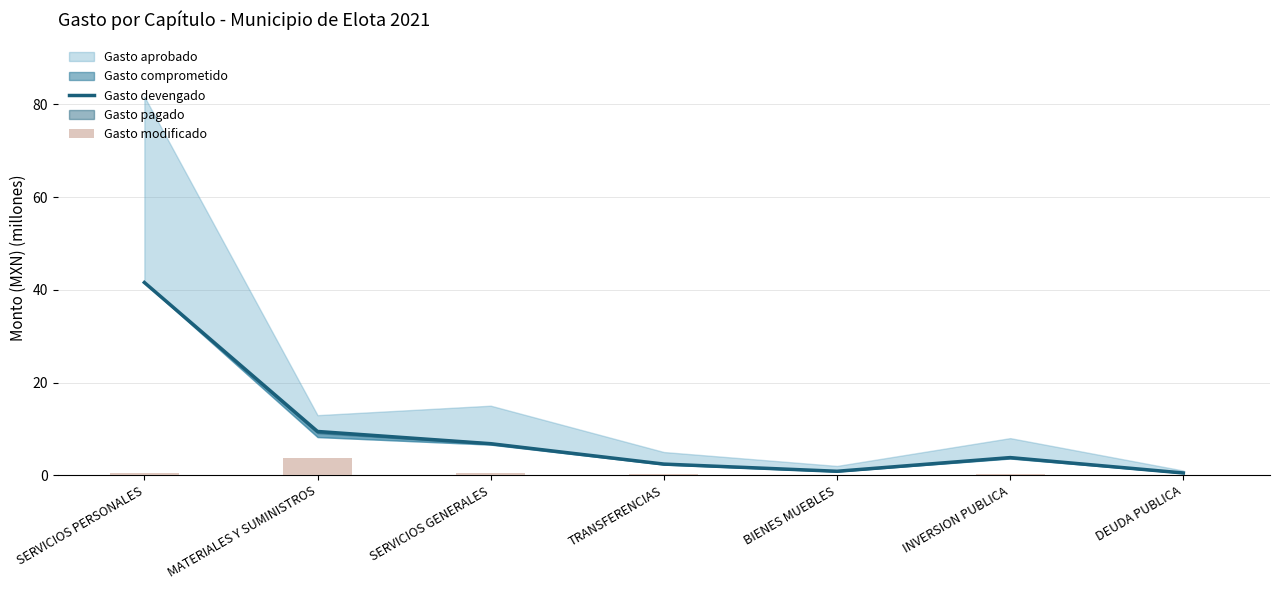

At which label does Gasto devengado first exceed 3?

SERVICIOS PERSONALES